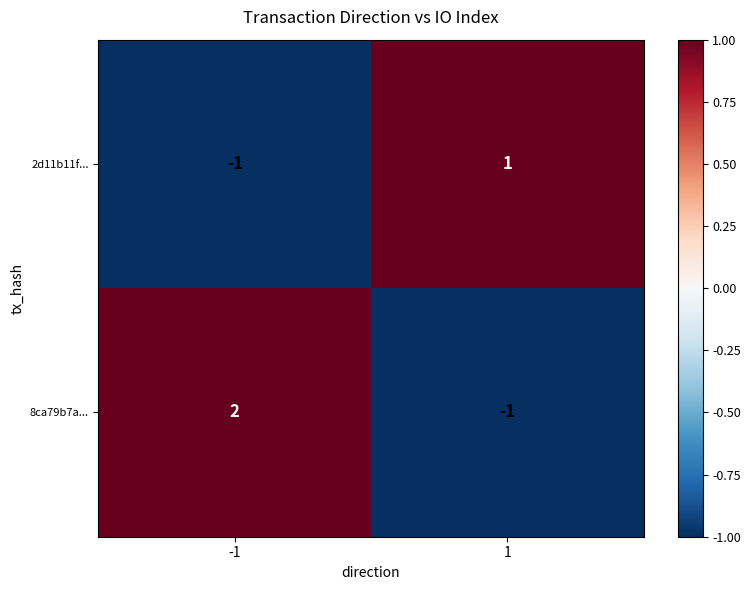

Which series has the largest total across all categories?

8ca79b7a...